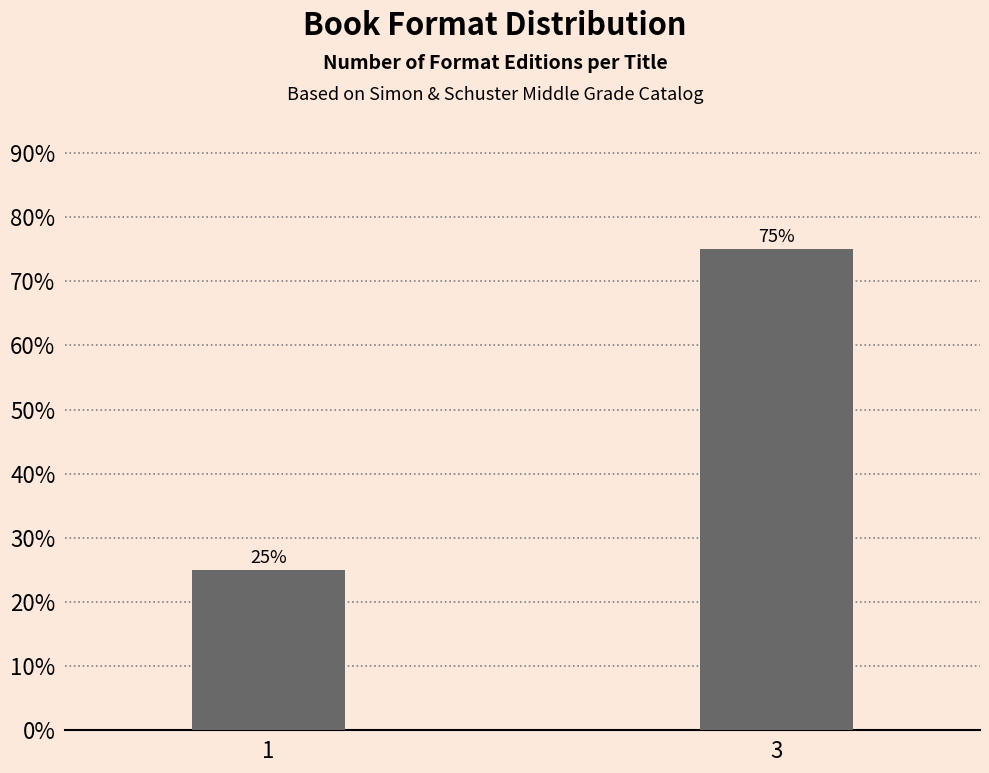

Reading right to left, transcribe all the data shown in this chart.

3=75	1=25